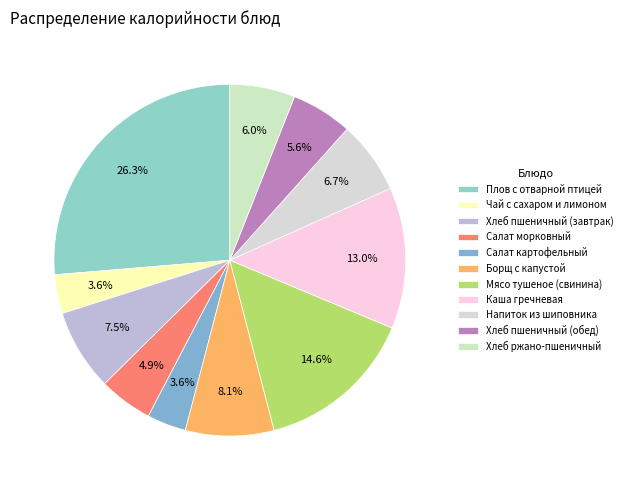

To the nearest percent, what portion does Каша гречневая represent?

13%